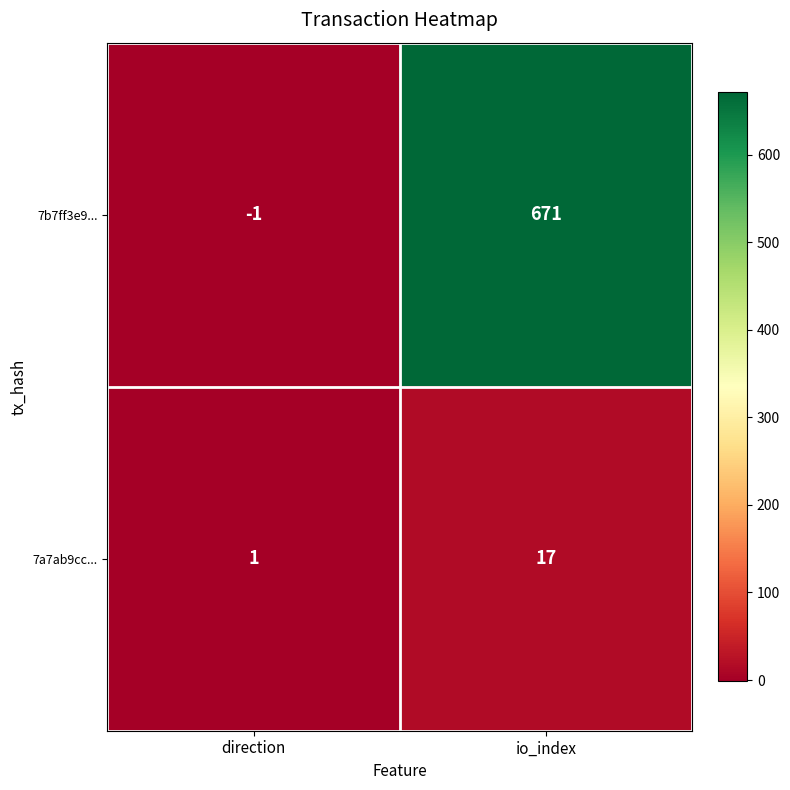

Which series has the largest total across all categories?

7b7ff3e9...